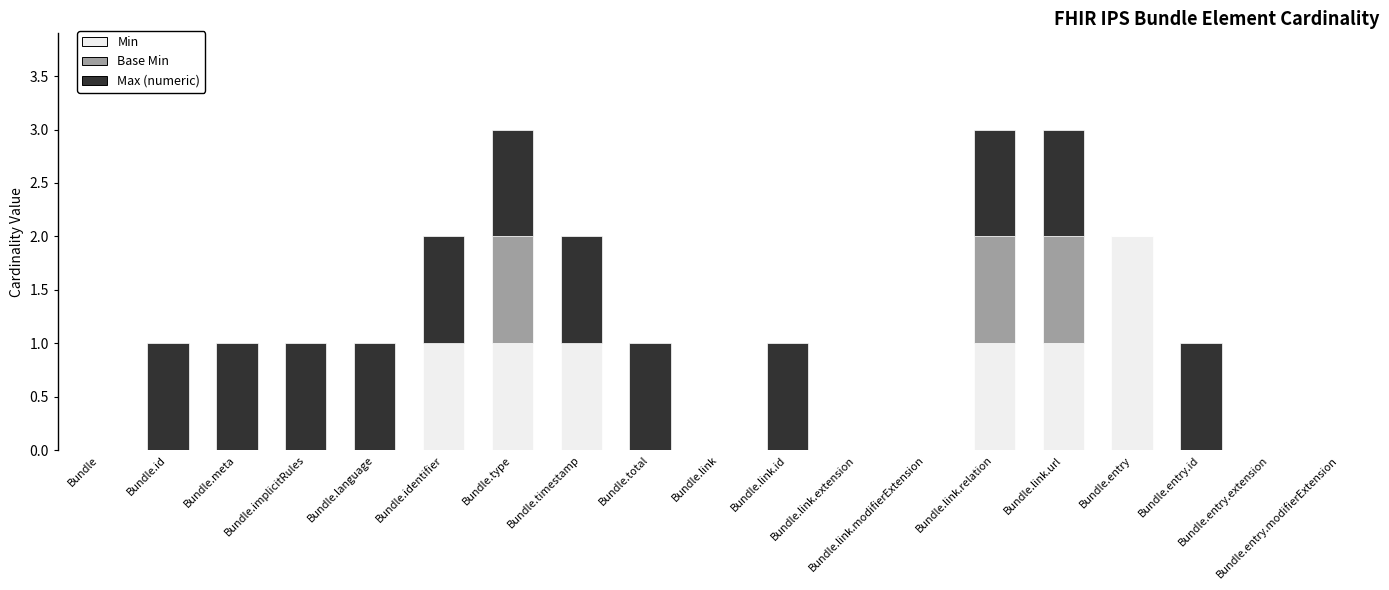

What are all the series names shown in the legend?

Min, Base Min, Max (numeric)